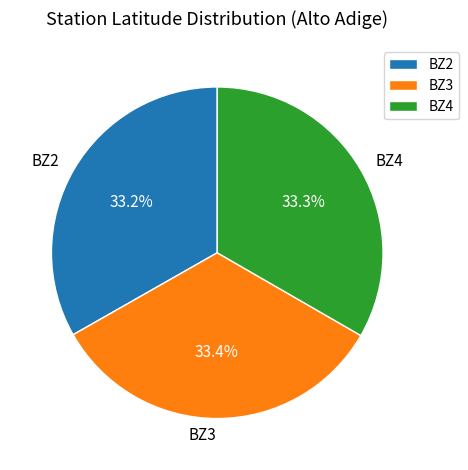

Is there any slice that represents more than half of the pie?

No